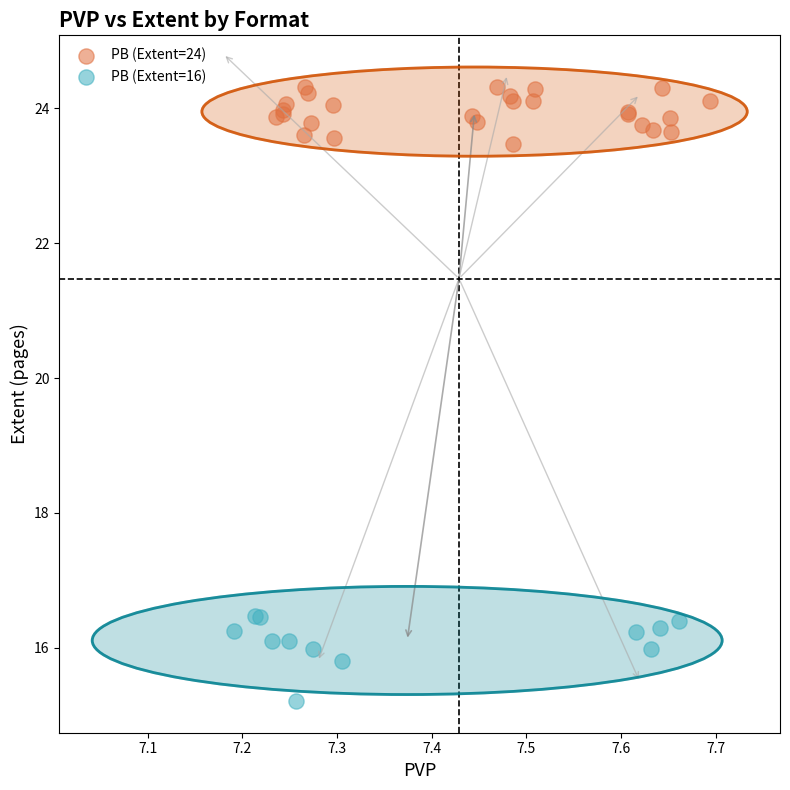

What are all the series names shown in the legend?

PB (Extent=24), PB (Extent=16)